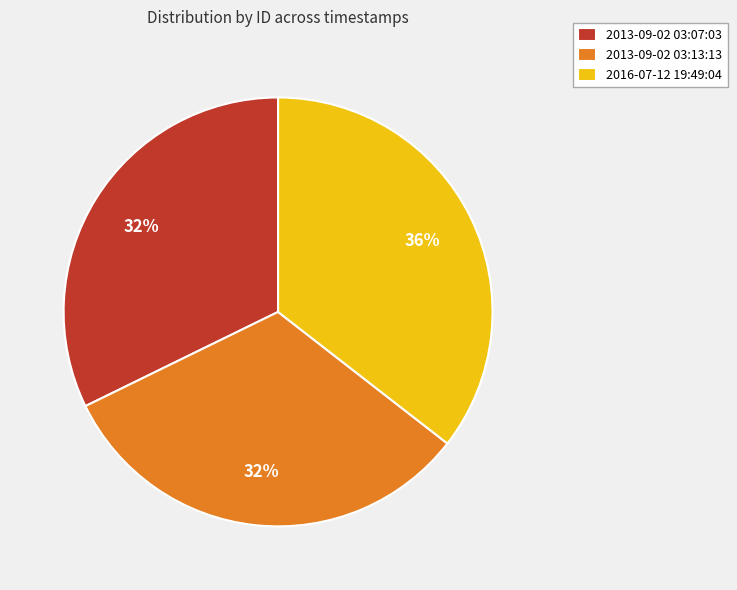

Is there any slice that represents more than half of the pie?

No